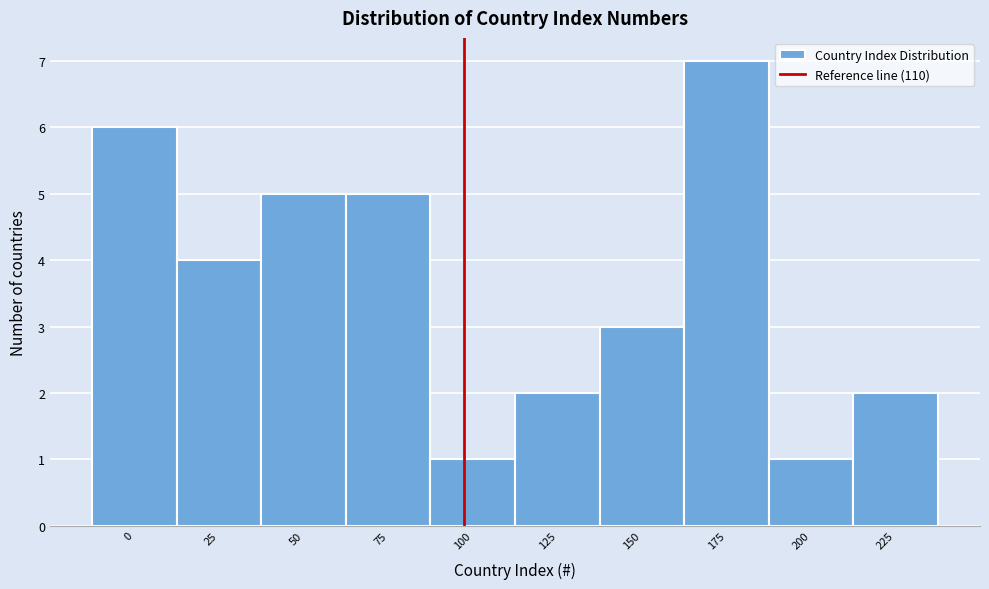

Reading left to right, what are all the values shown in this chart?

0=6	25=4	50=5	75=5	100=1	125=2	150=3	175=7	200=1	225=2